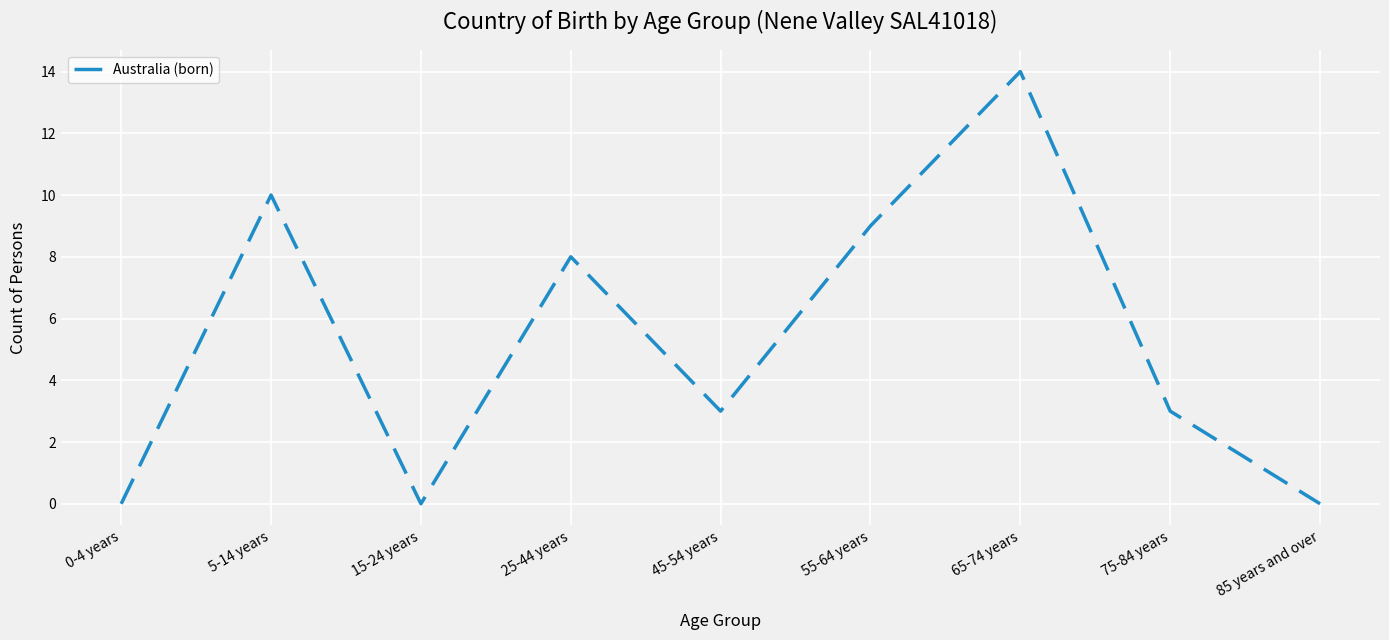

Where is the data nearest to the value 7?

25-44 years